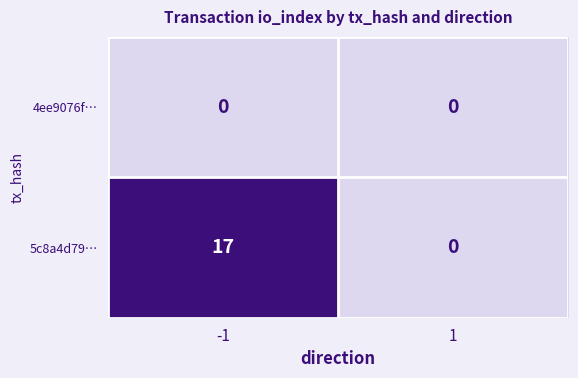

What is the highest value of the 5c8a4d79… series?

17